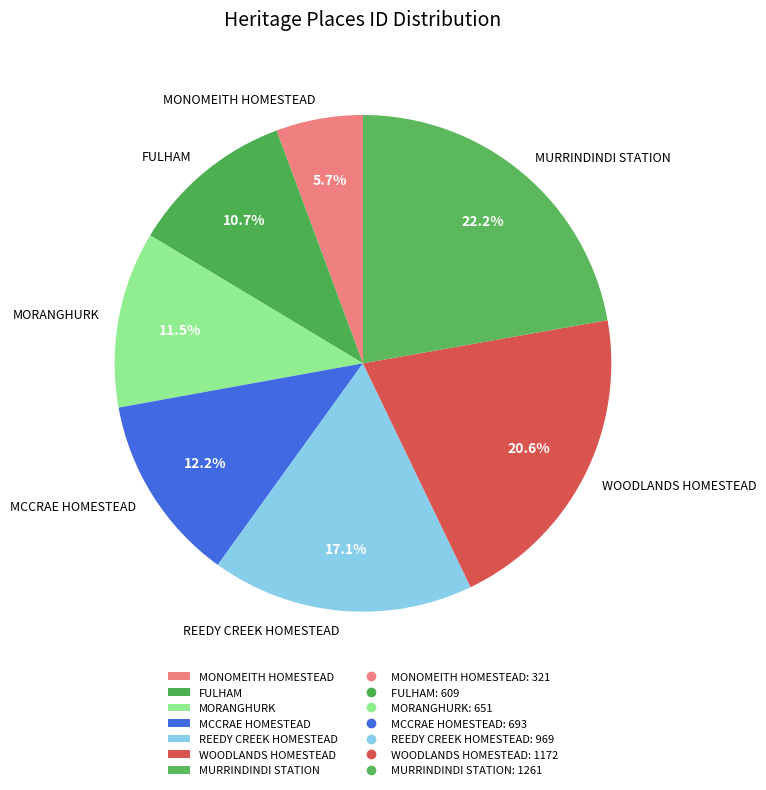

Is it true that MURRINDINDI STATION is 28% of the pie?

False